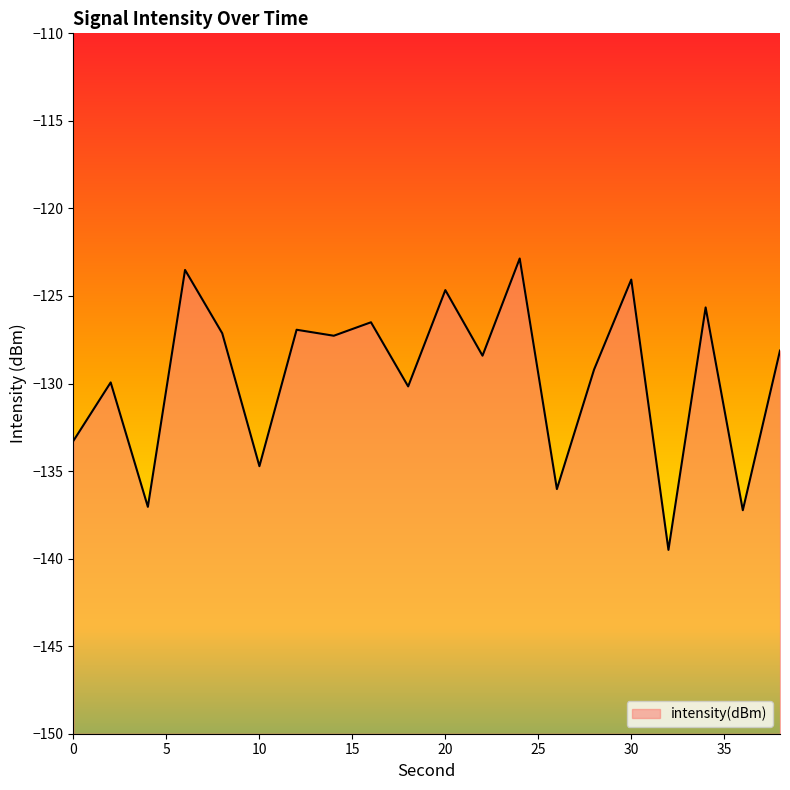

What is the change in value from 2 to 30?

+5.9